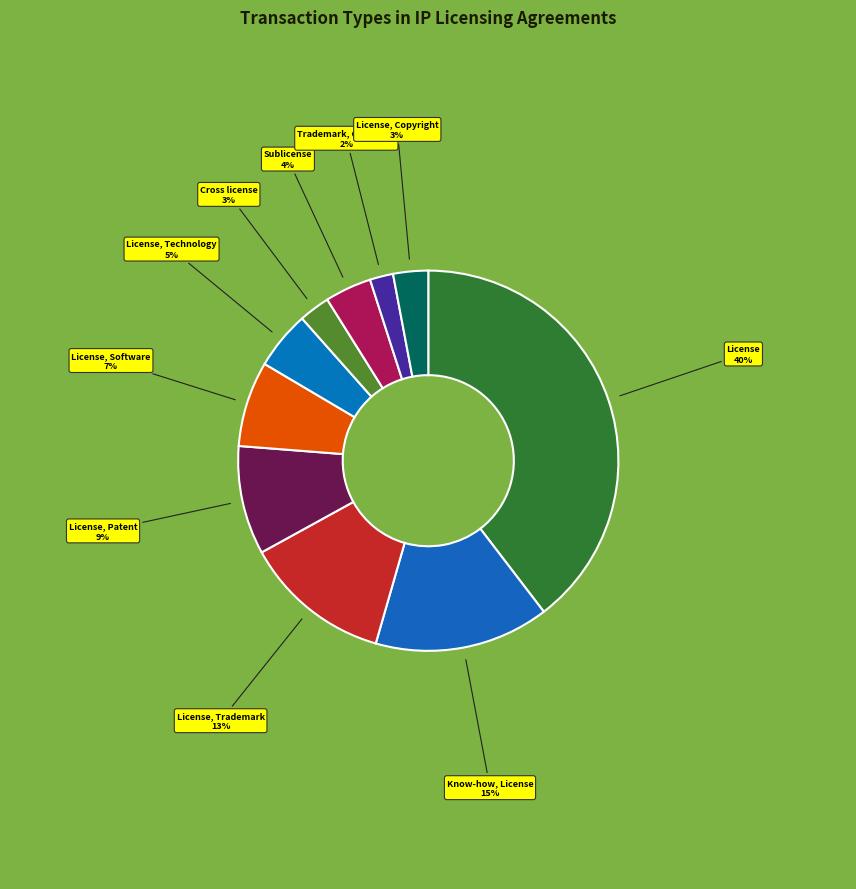

Approximately how many times larger is the value at License, Software compared to Know-how, License?

0.5